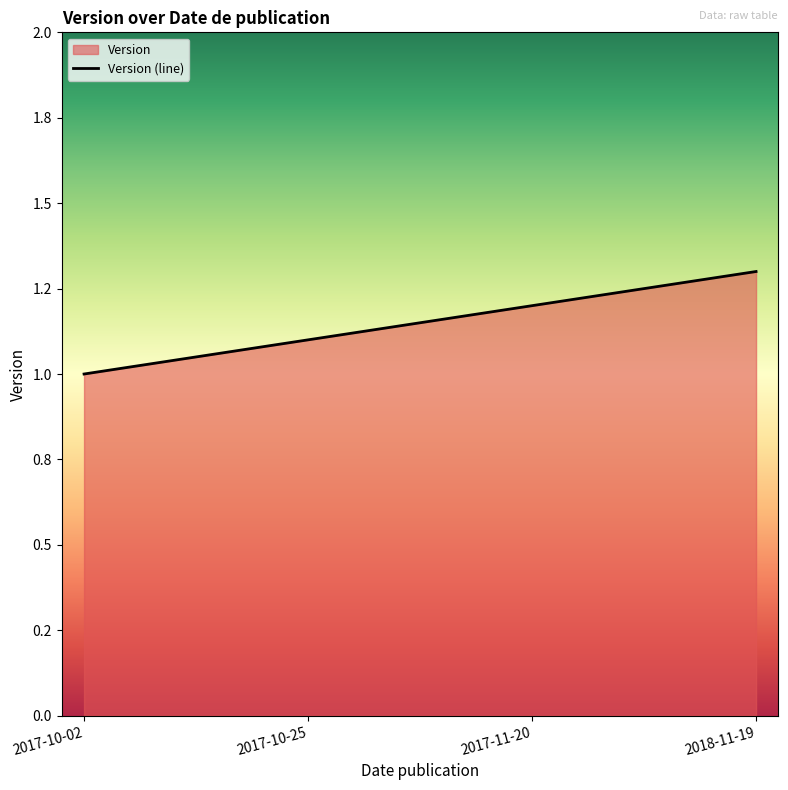

Rank the categories by value from highest to lowest.

2018-11-19, 2017-11-20, 2017-10-25, 2017-10-02